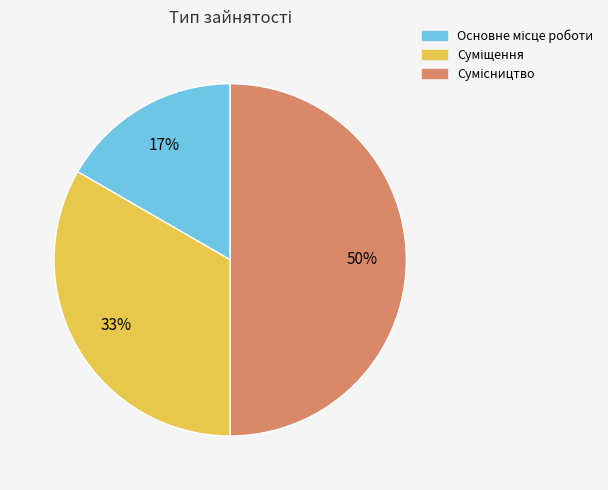

To the nearest percent, what is the difference between the largest and smallest slice percentages?

33%